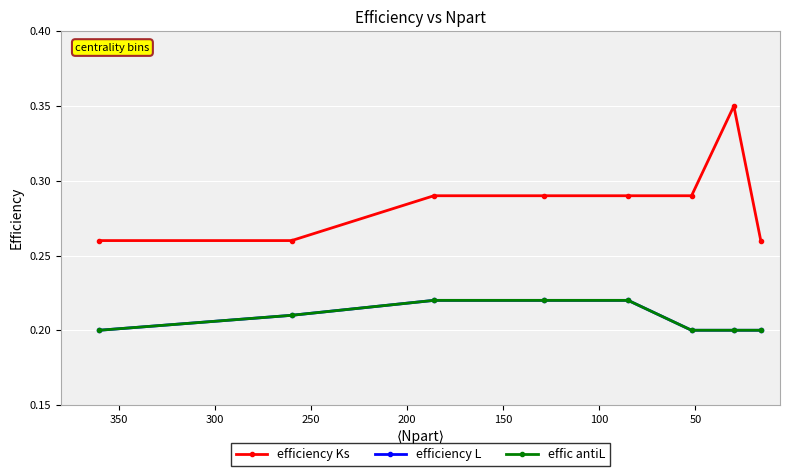

True or false: effic antiL has more than 1 points higher than both neighbors.

False